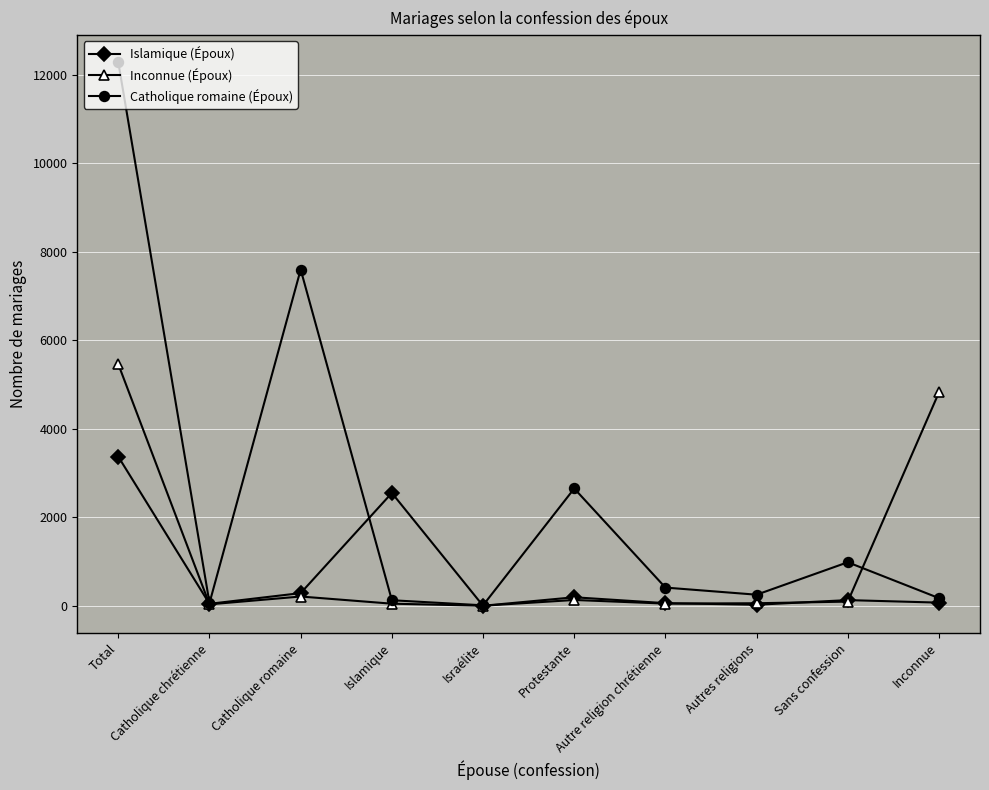

Rank the series by their average value, from highest to lowest.

Catholique romaine (Époux), Inconnue (Époux), Islamique (Époux)